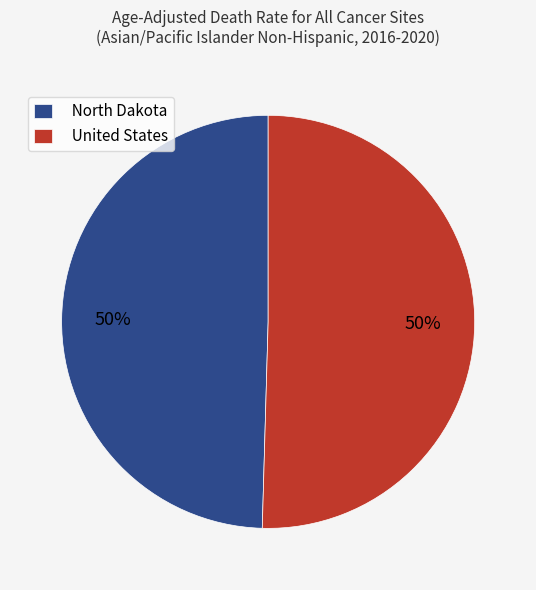

Approximately how many times larger is the value at North Dakota compared to United States?

1.0